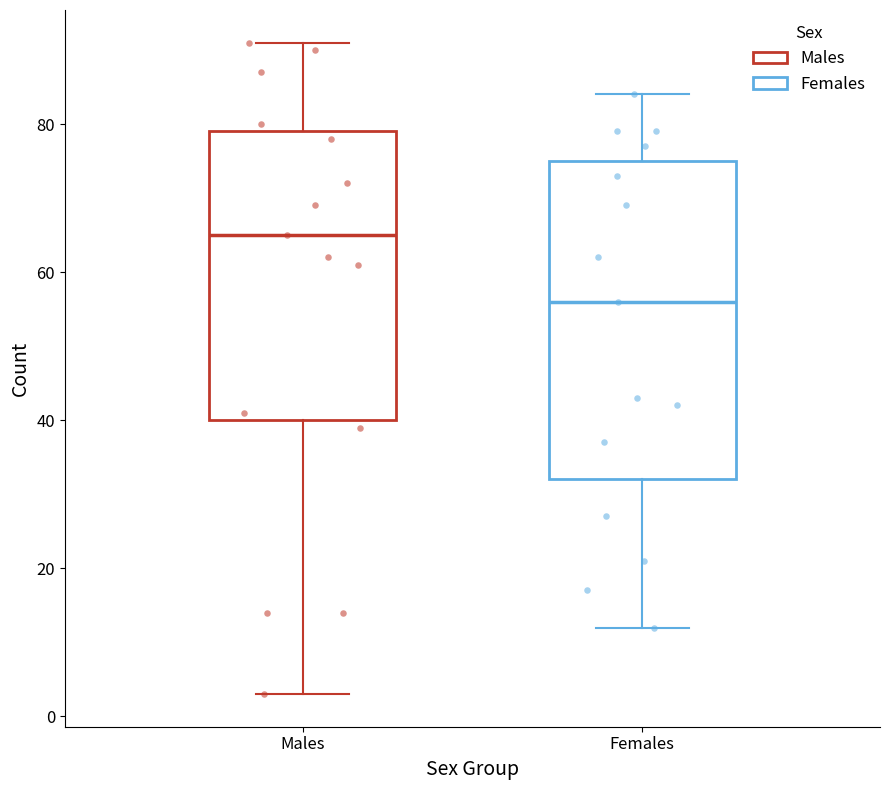

Reading left to right, transcribe this box plot: for each box, give where its median line is, the range the box spans, and where its two whiskers end, as read against the y-axis. The values are not printed on the chart, so give them approximately, as read against the axis.

Males: median 66, box 40 to 80, whiskers 4 to 92
Females: median 56, box 32 to 76, whiskers 12 to 84